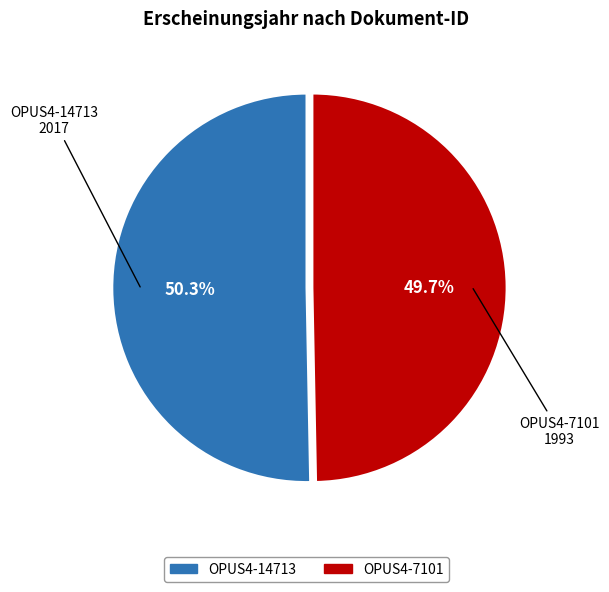

True or false: OPUS4-14713 accounts for 37% of the total.

False